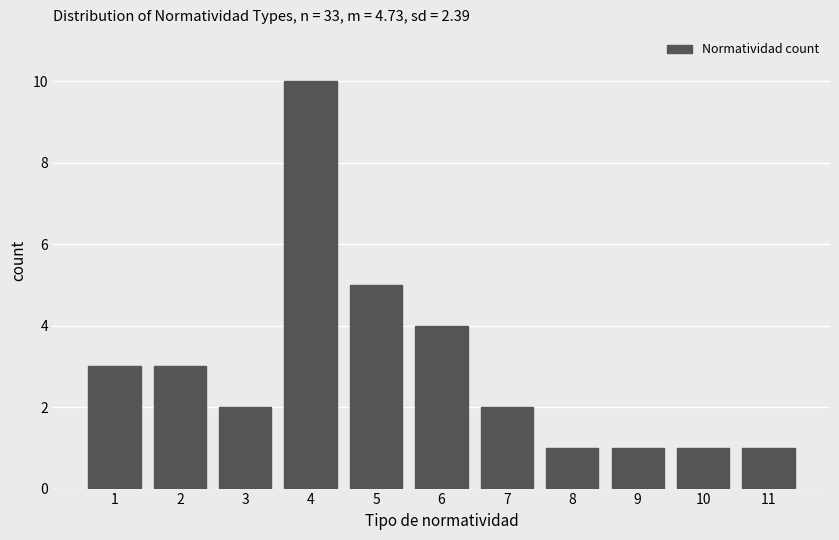

Reading left to right, what are all the values shown in this chart?

3	3	2	10	5	4	2	1	1	1	1